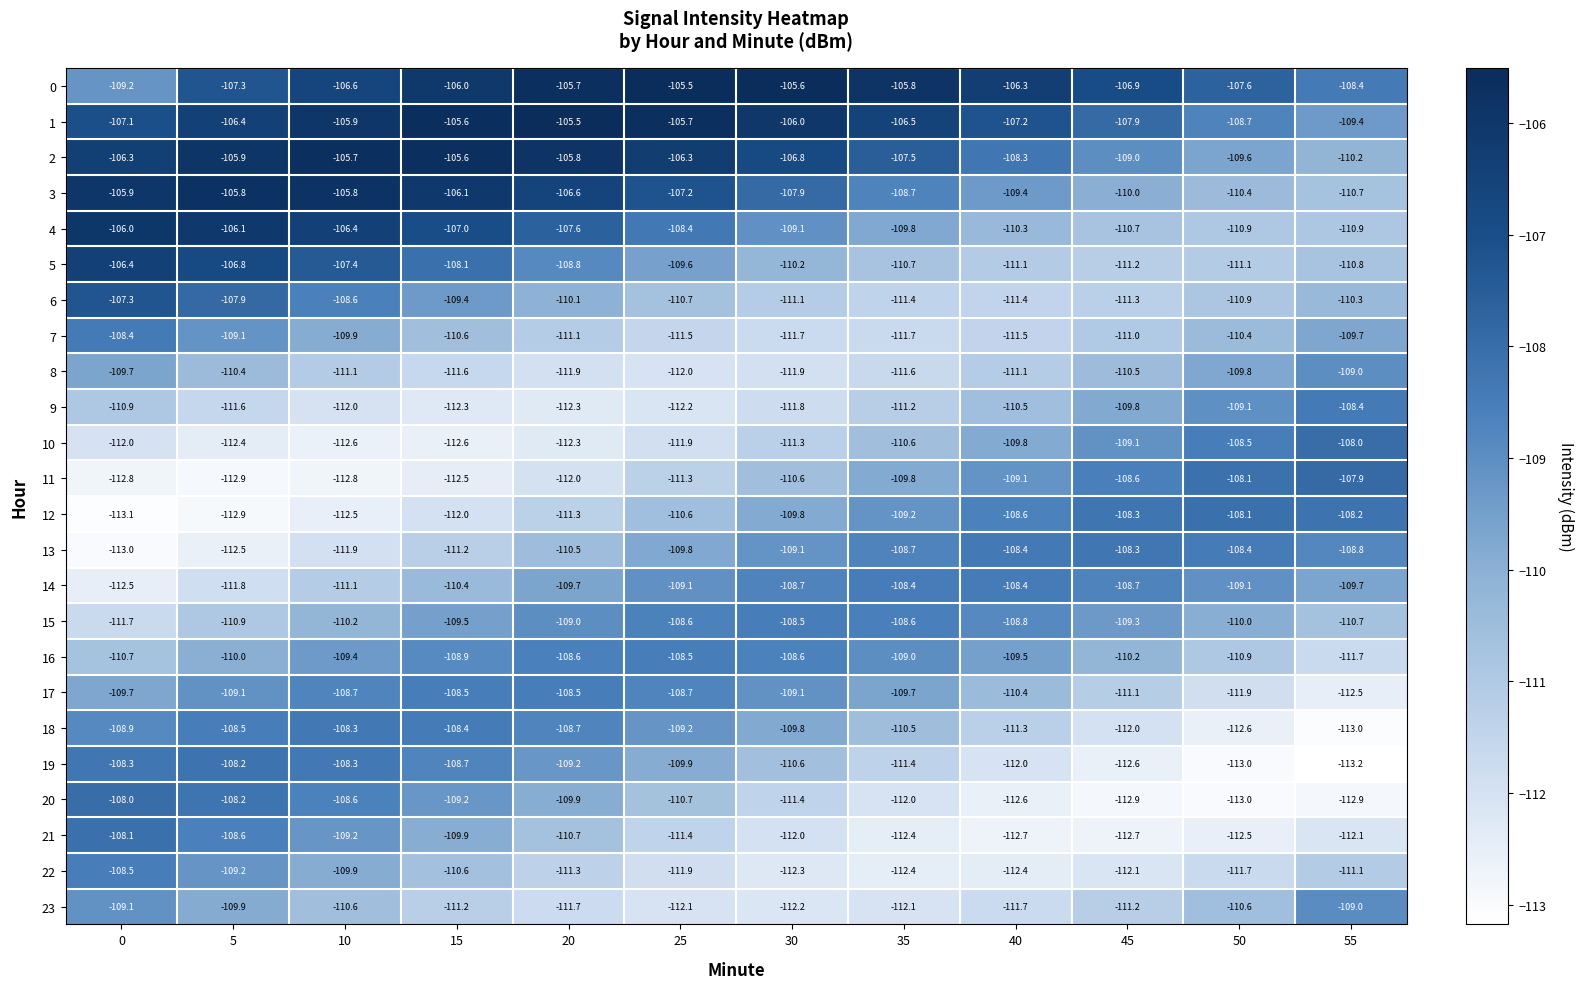

True or false: 13 has a value of -34.5 at 35.

False